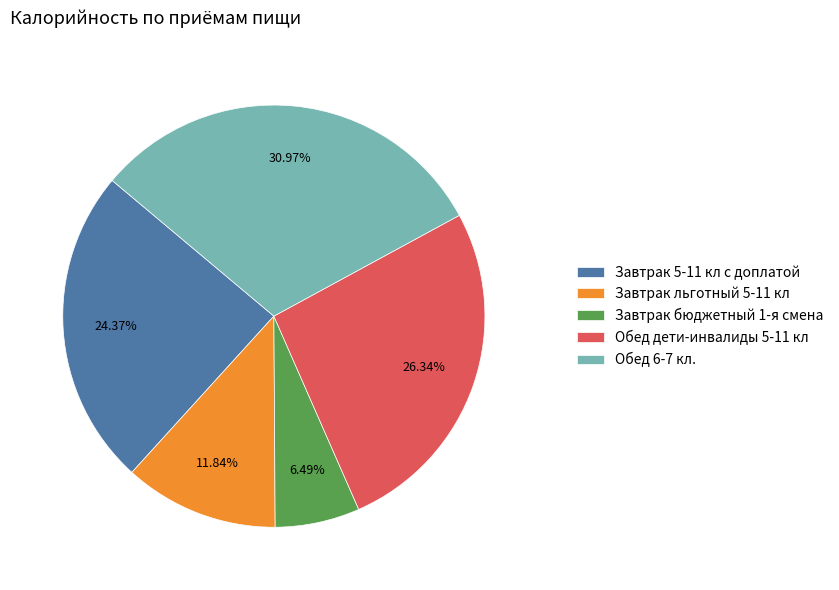

What percentage is the Завтрак льготный 5-11 кл slice, to the nearest percent?

12%